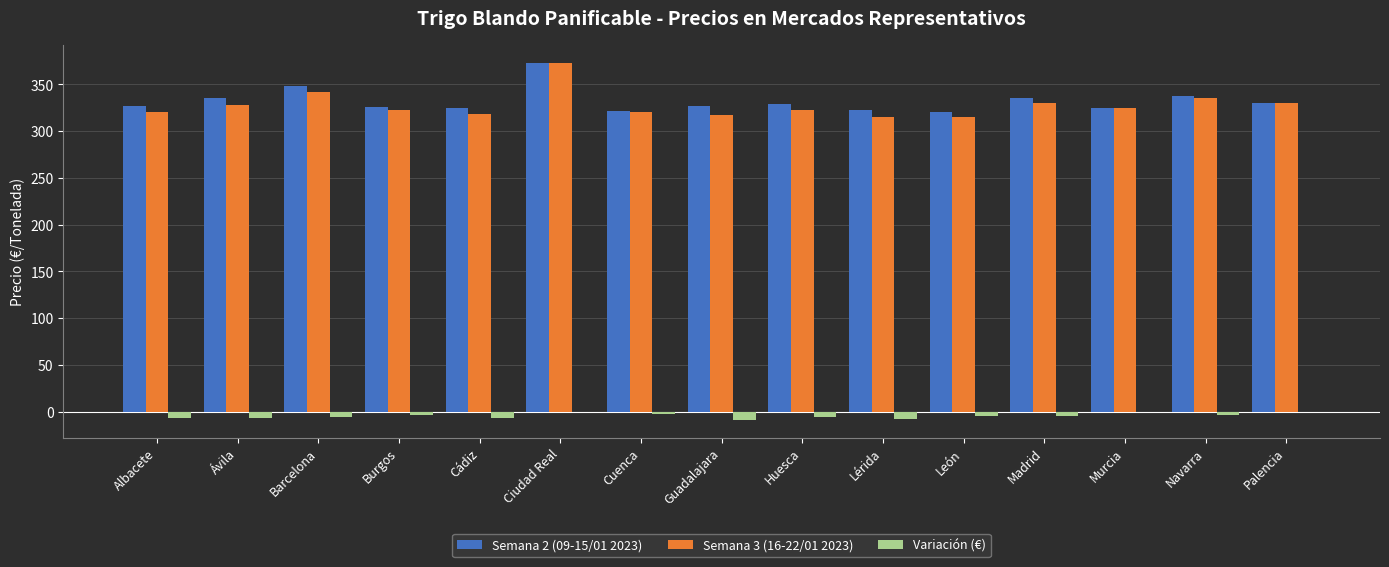

The value of Semana 3 (16-22/01 2023) at Albacete is 320.0. True or false?

True